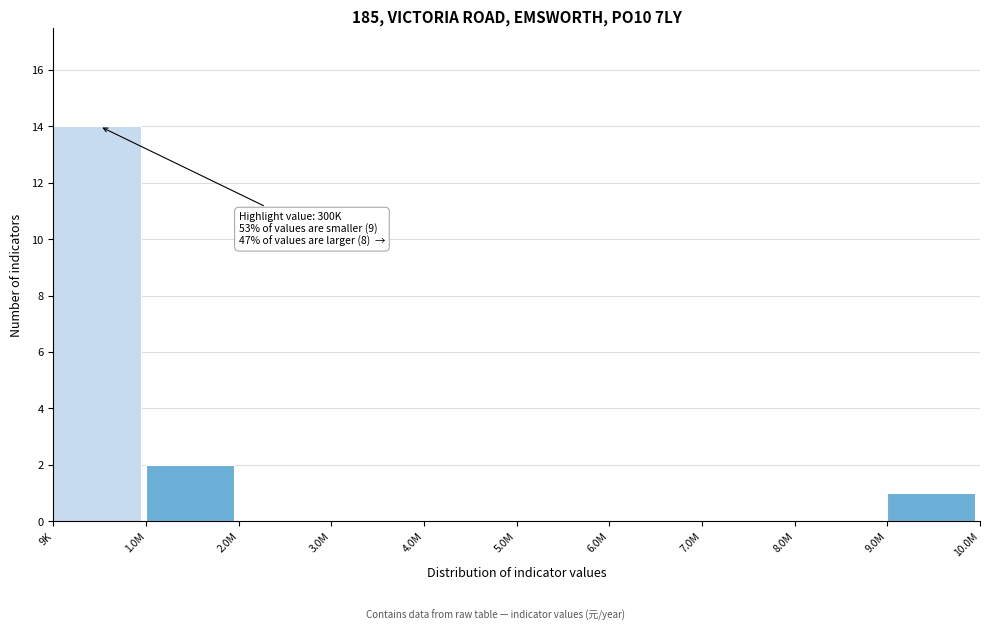

Reading right to left, what are all the values shown in this chart?

9.0M=1	8.0M=0	7.0M=0	6.0M=0	5.0M=0	4.0M=0	3.0M=0	2.0M=0	1.0M=2	9K=14